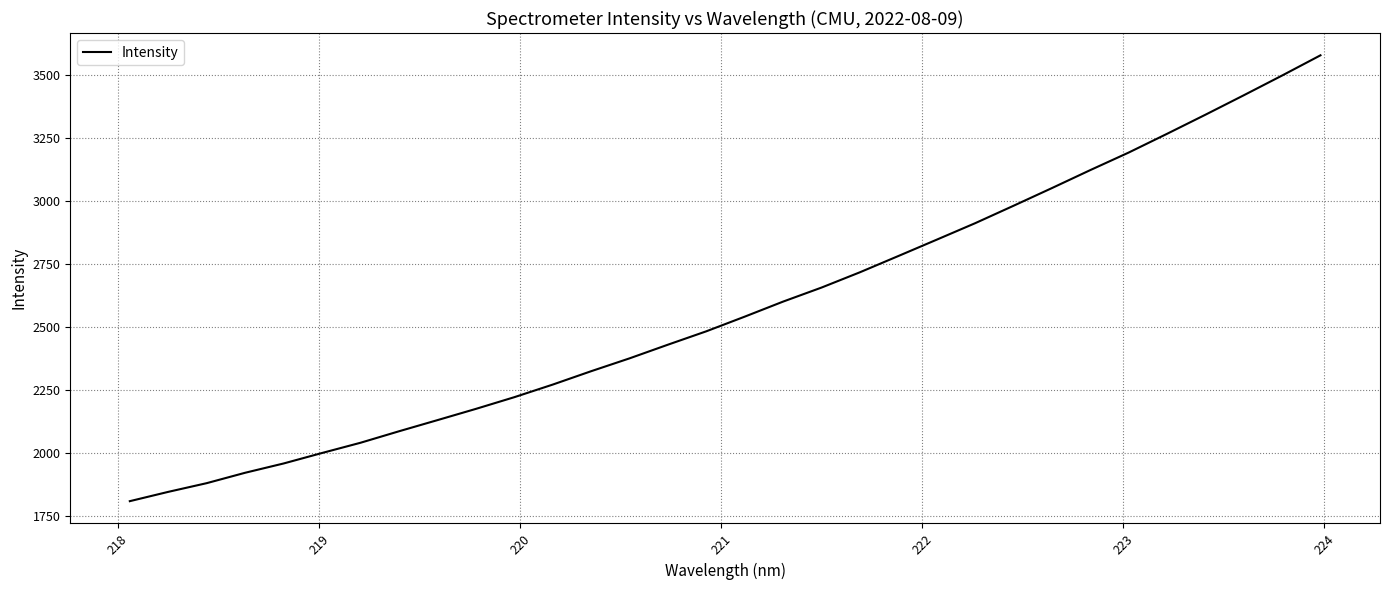

What is the maximum value shown in the chart?

3578.8